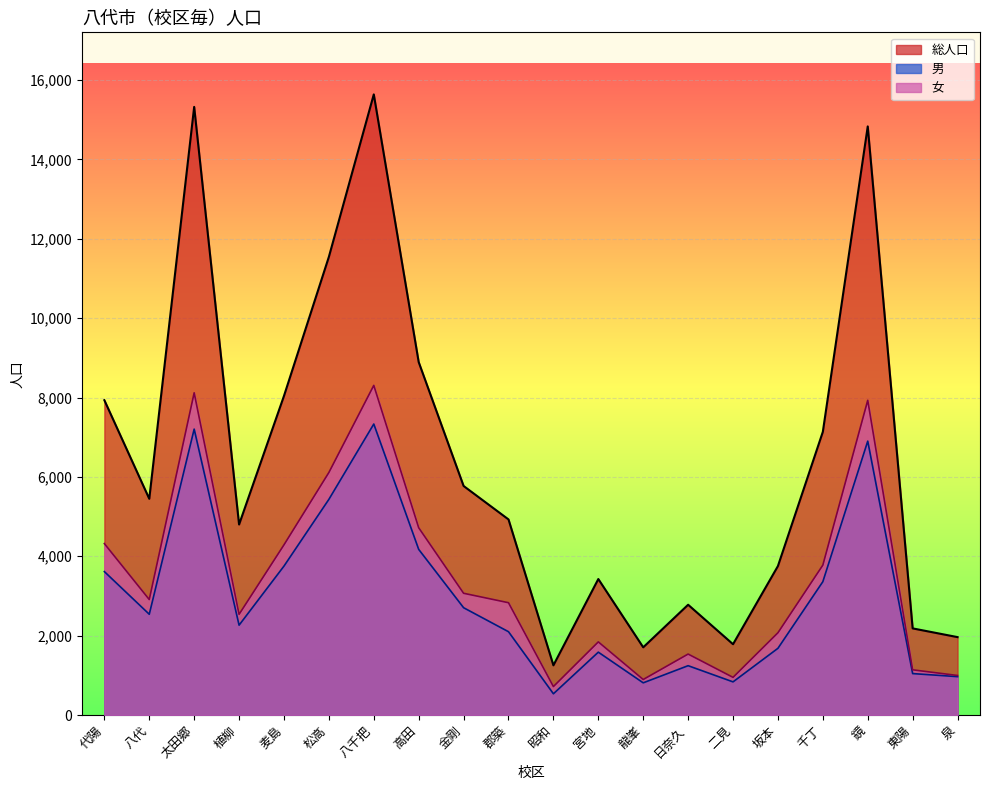

What is the total value across all series at 昭和?

2504